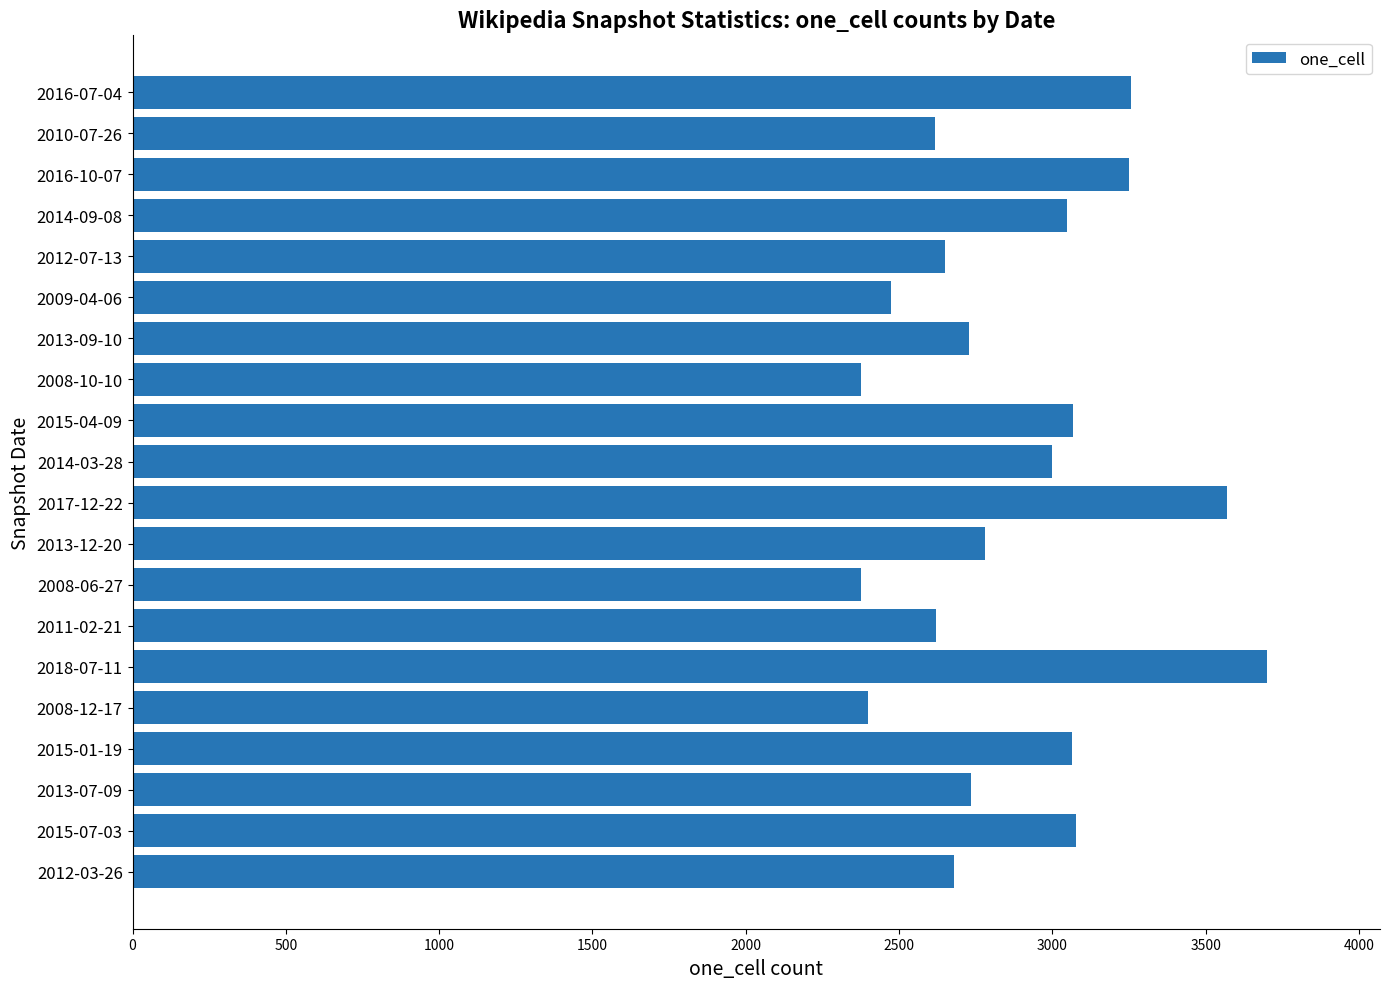

What is the minimum value shown in the chart?

2376